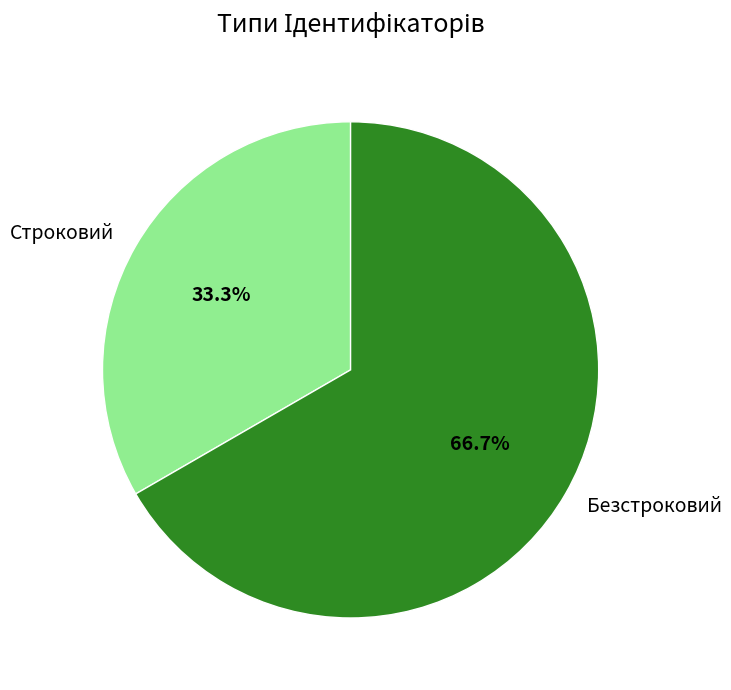

To the nearest percent, what is the difference between the largest and smallest slice percentages?

33%